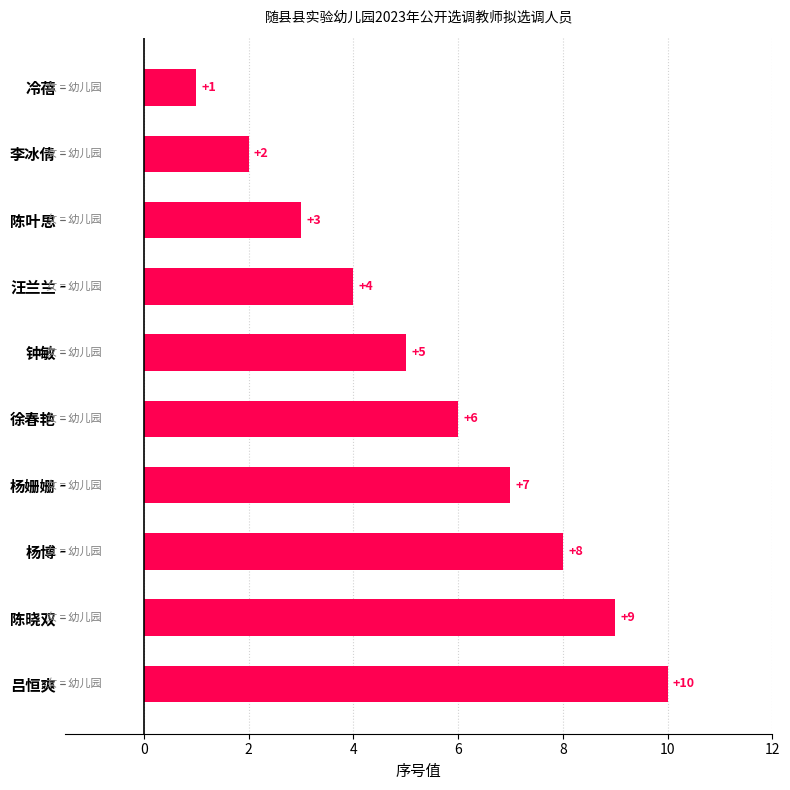

True or false: the data shows 10 at 吕恒爽.

True